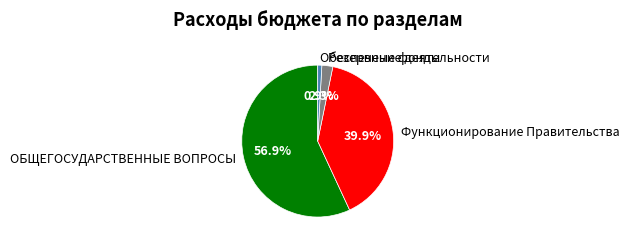

Rank the categories by value from highest to lowest.

ОБЩЕГОСУДАРСТВЕННЫЕ ВОПРОСЫ, Функционирование Правительства, Резервные фонды, Обеспечение деятельности